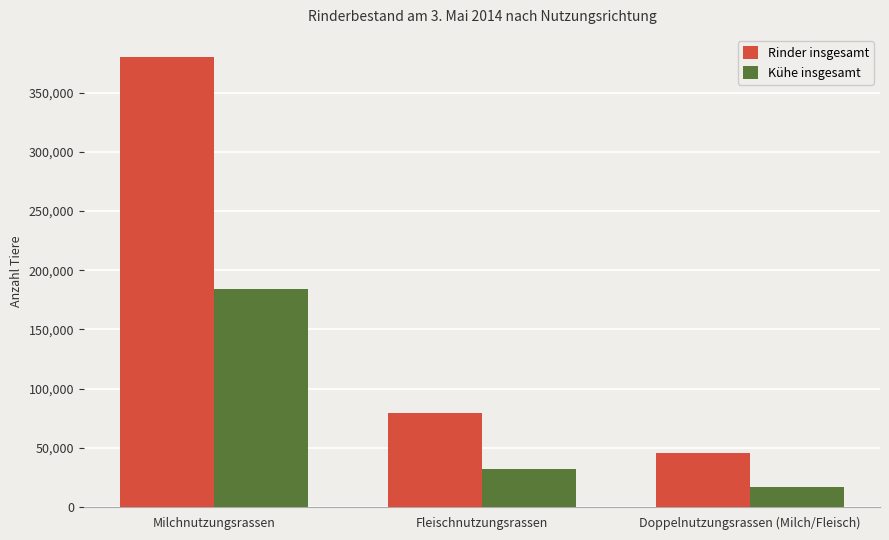

What is the difference between the maximum and minimum values in the Rinder insgesamt series?

333929